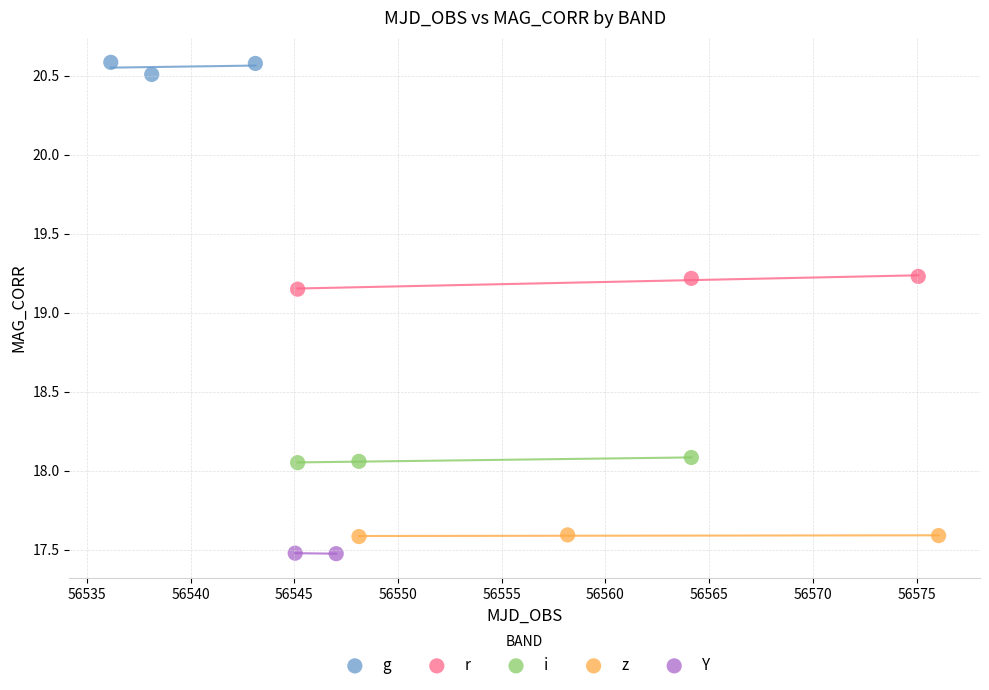

Which series reaches the maximum Y coordinate?

g